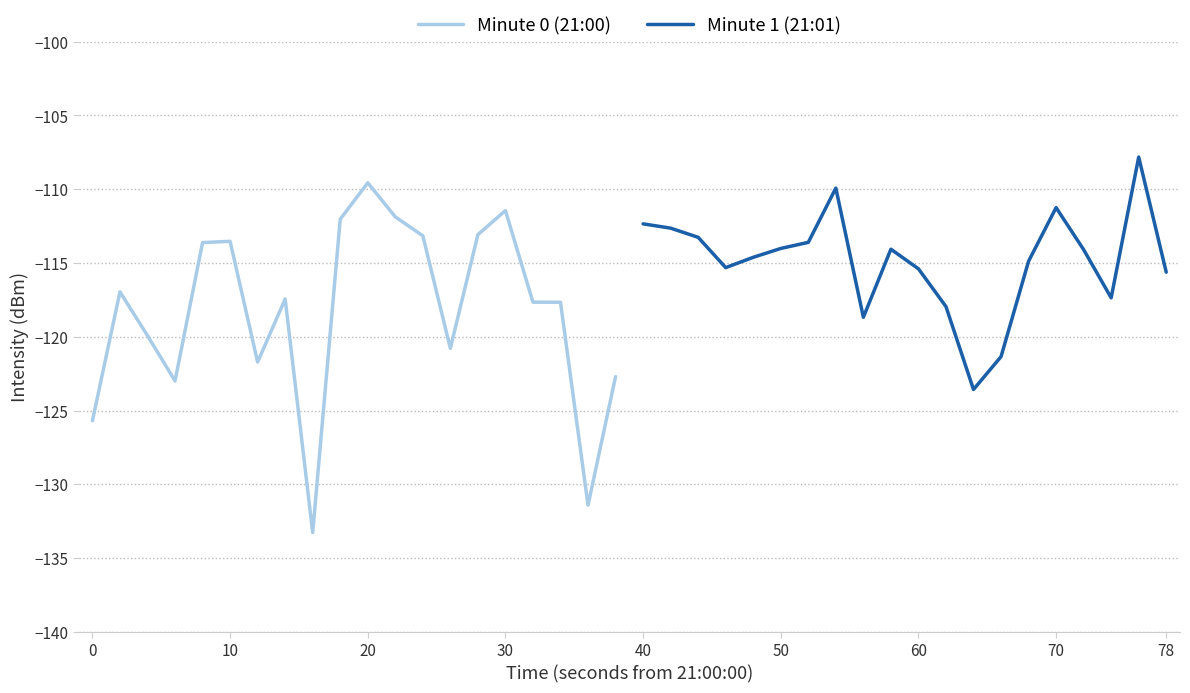

The value of Minute 0 (21:00) at 10 is -156.6. True or false?

False